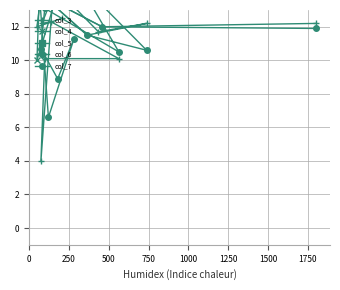

How many interior local valleys does the col_7 series have?

4